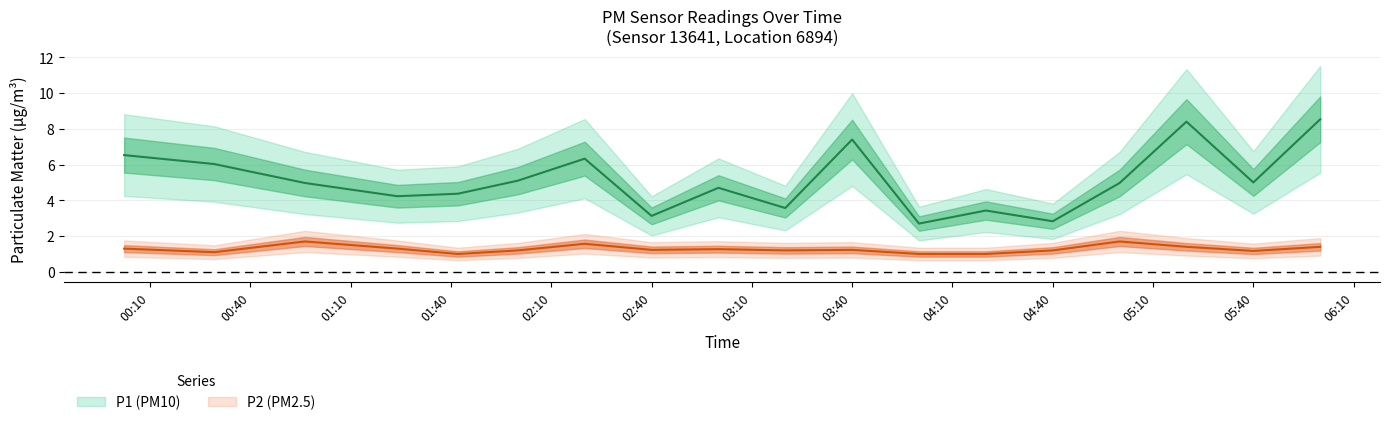

Count the P2 values in the range 1 to 2.

18